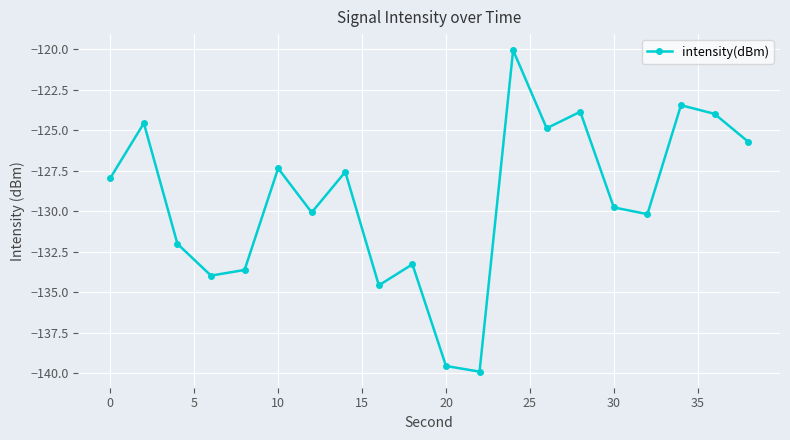

How many points are higher than both their immediate neighbors (excluding endpoints)?

7